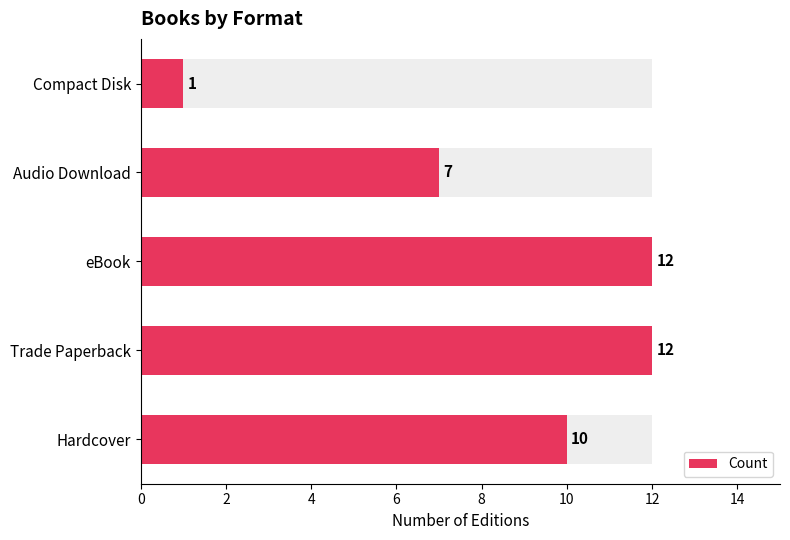

What is the difference between the values at Hardcover and Trade Paperback?

2